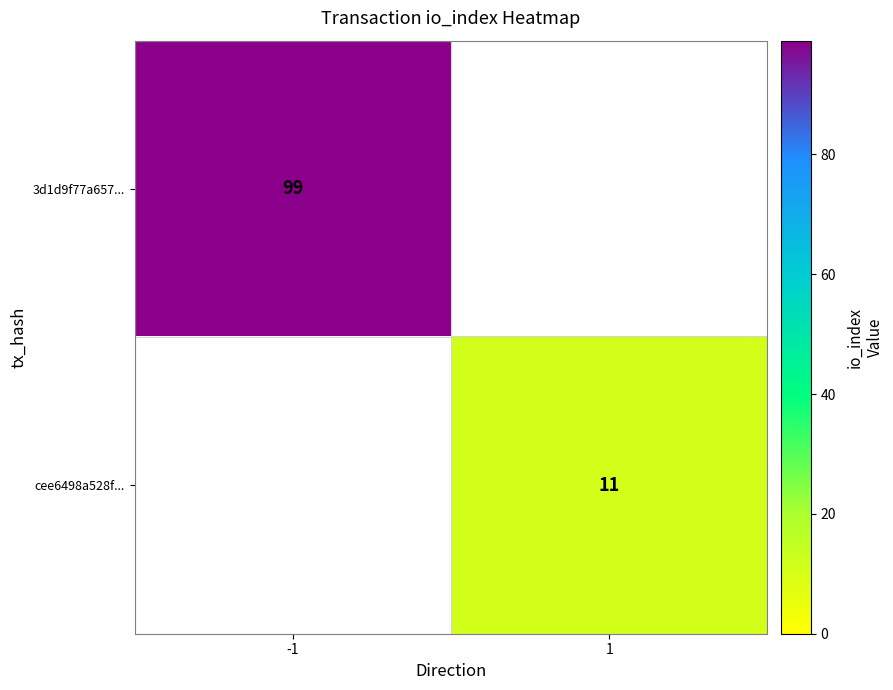

The value of cee6498a528f... at 1 is 16.0. True or false?

False